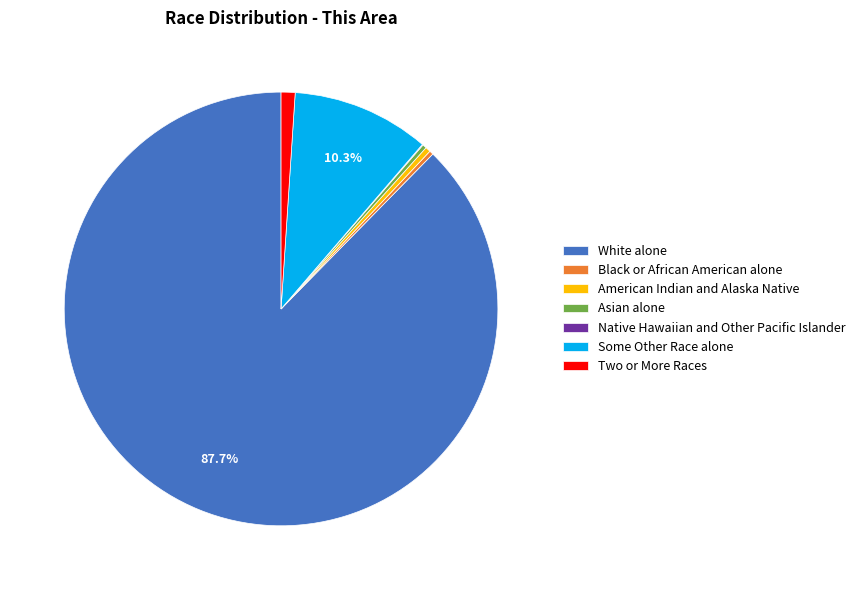

Does any single category account for the majority?

Yes